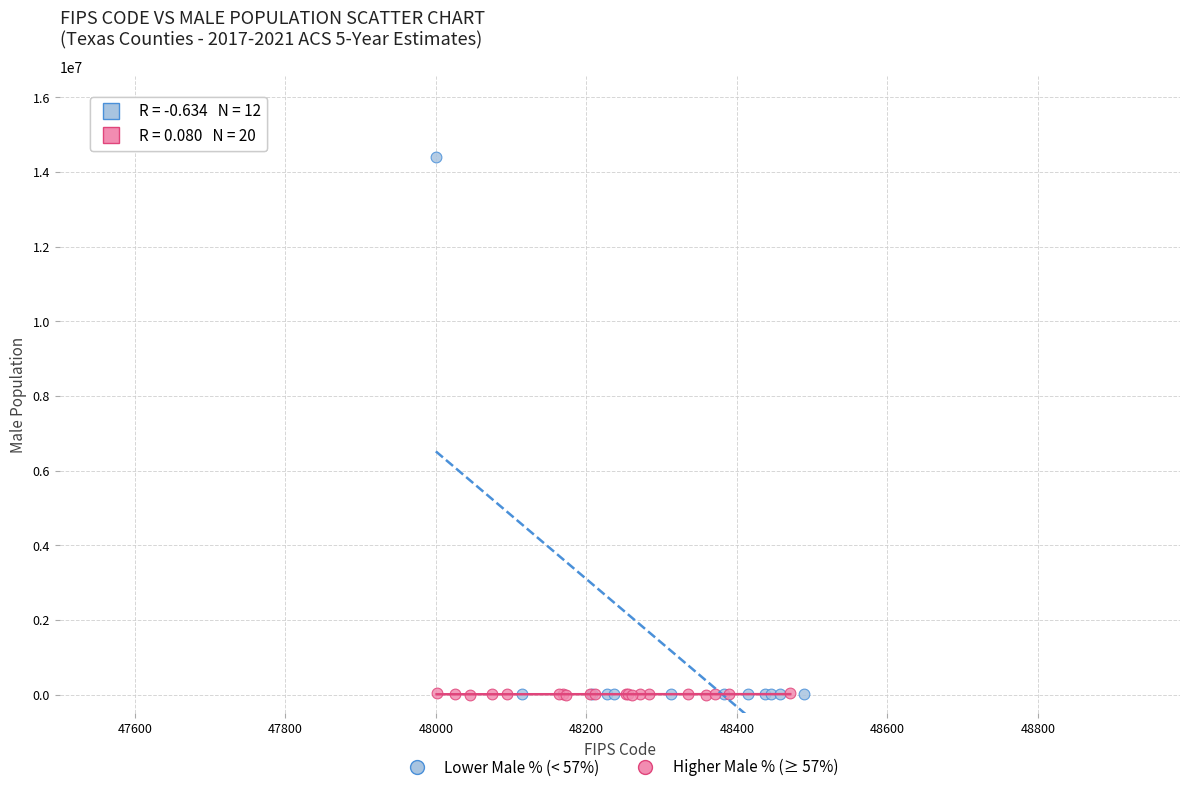

Which series reaches the maximum Y coordinate?

Lower Male % (< 57%)